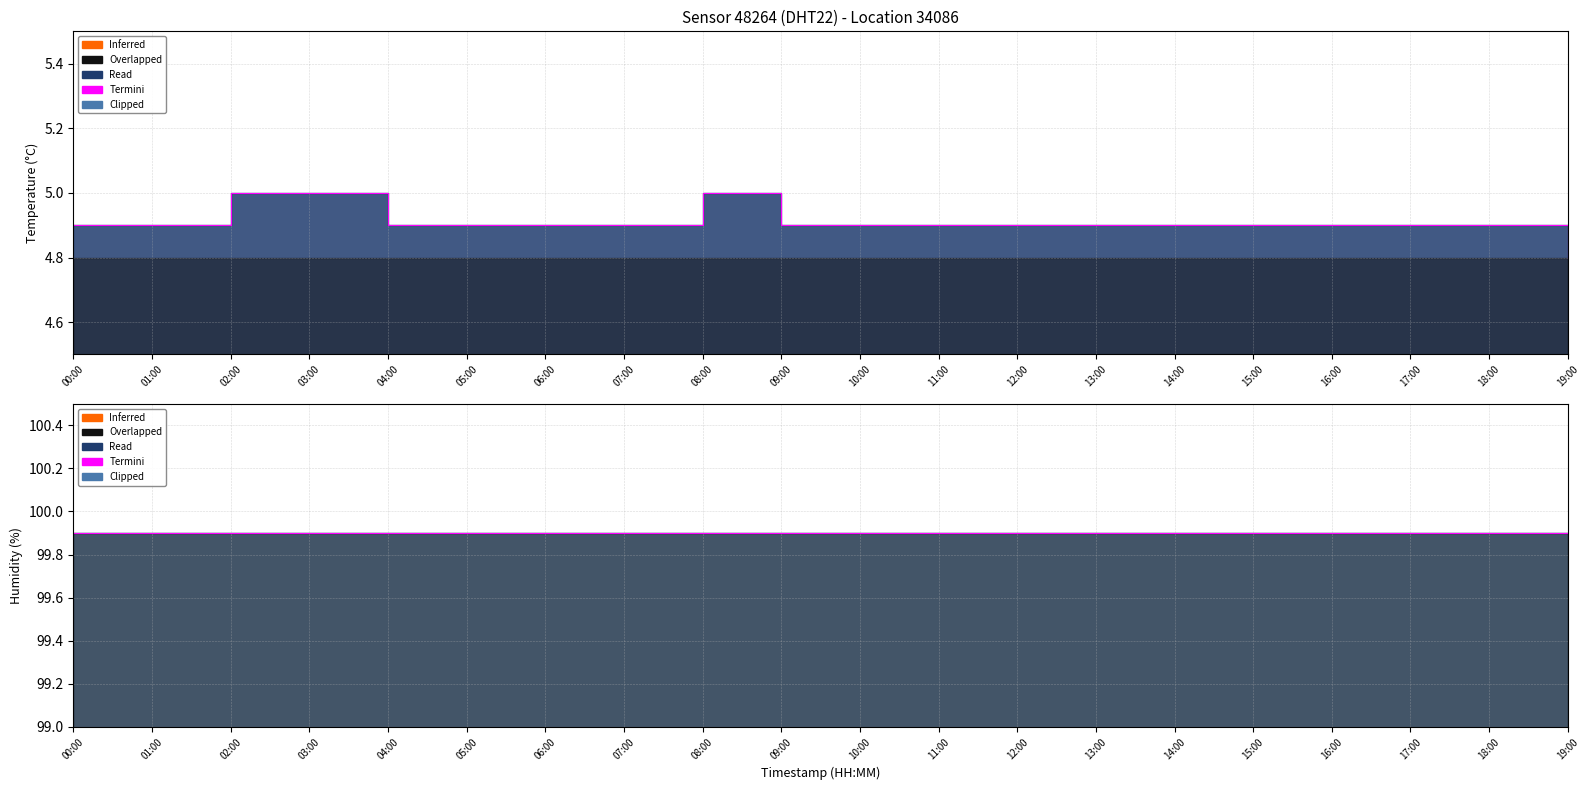

What is the difference between the second highest and minimum values?

0.2